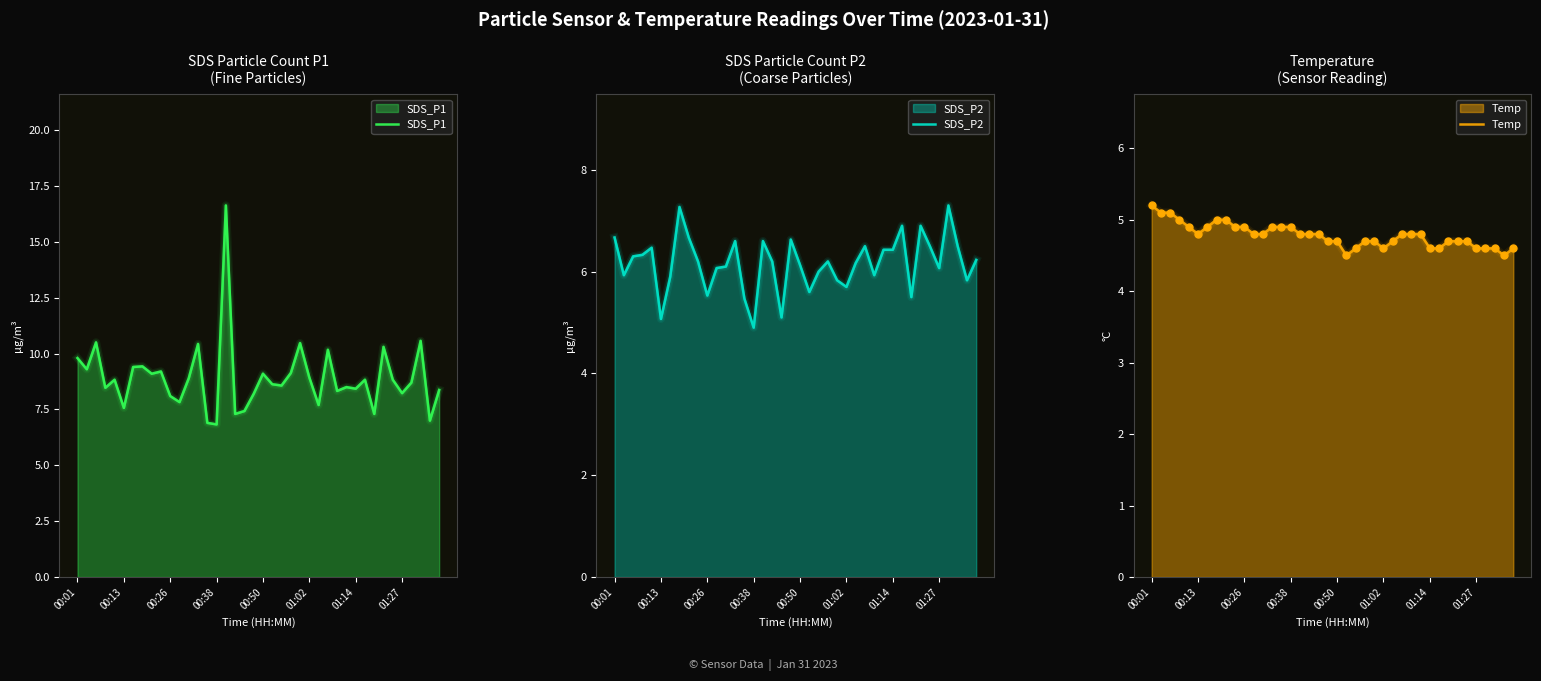

Which series reaches the minimum Y coordinate?

Temp